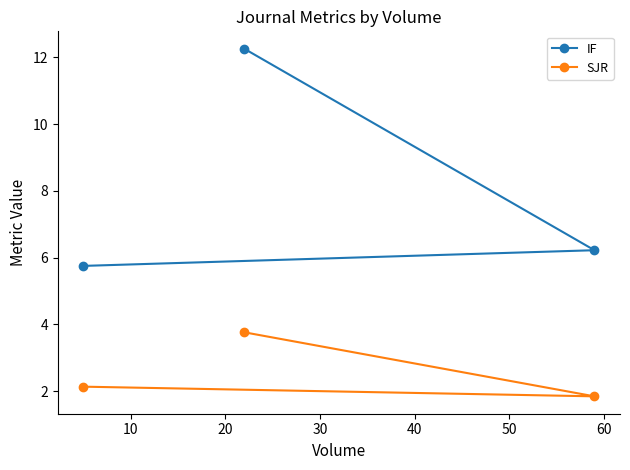

How many data points does each series have?

3